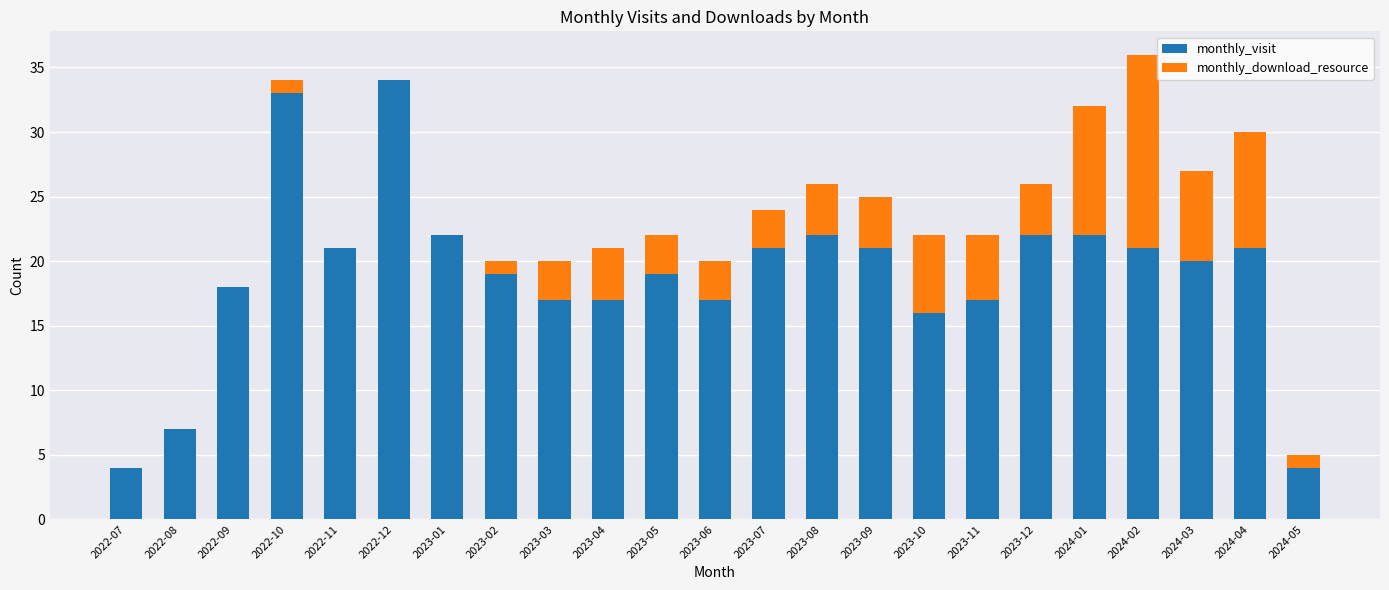

At which label does monthly_visit reach its peak?

2022-12